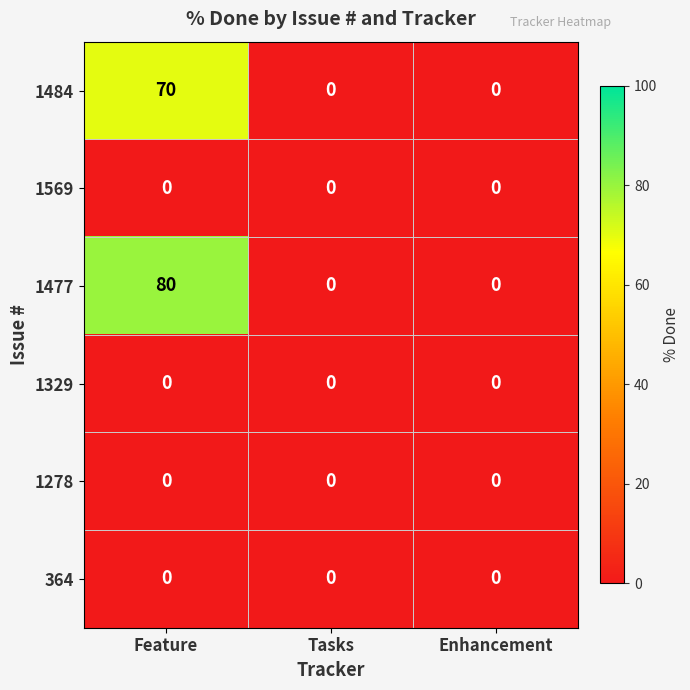

Which series has the largest range (max minus min)?

1477